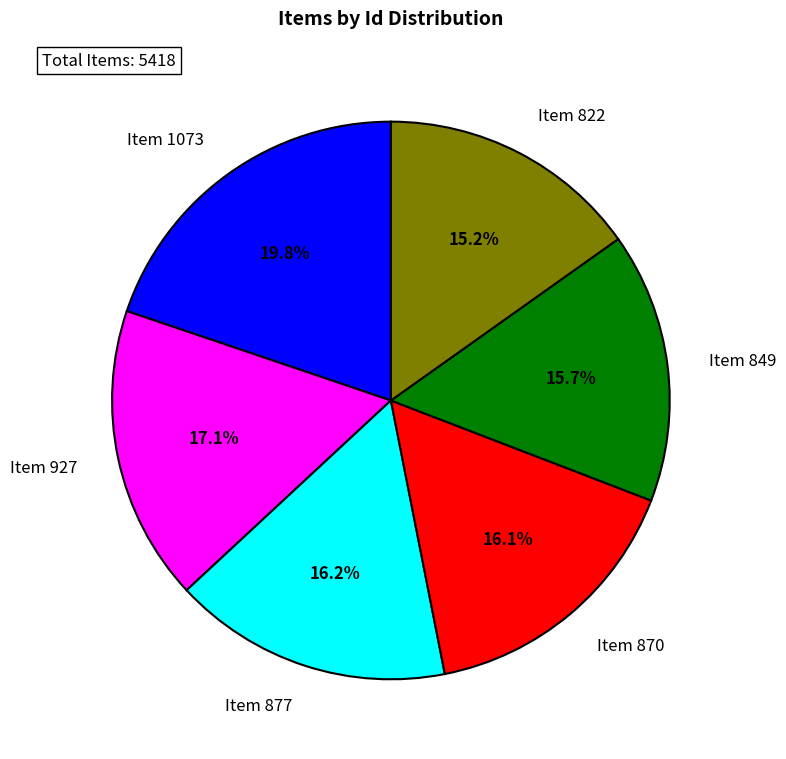

Between Item 927 and Item 849, which is larger?

Item 927